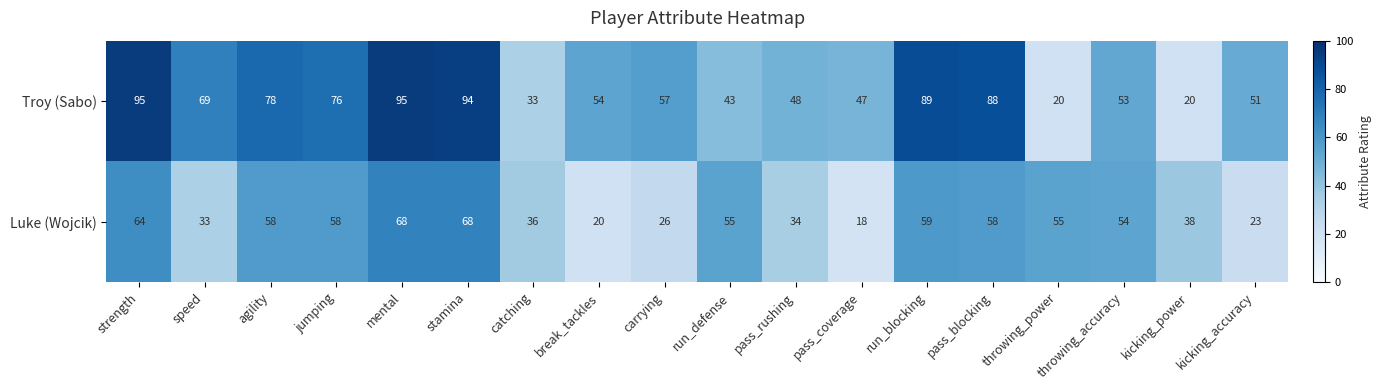

What is the difference between the highest and lowest values at pass_rushing?

14